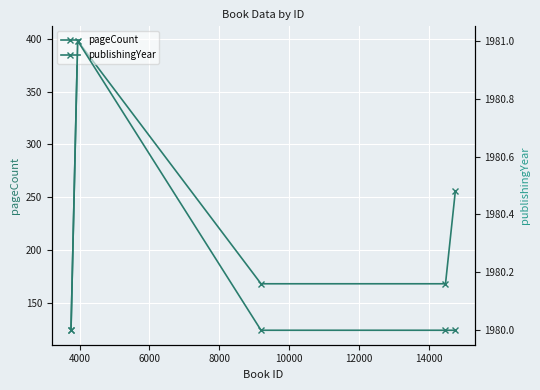

True or false: publishingYear has more than 1 points higher than both neighbors.

False